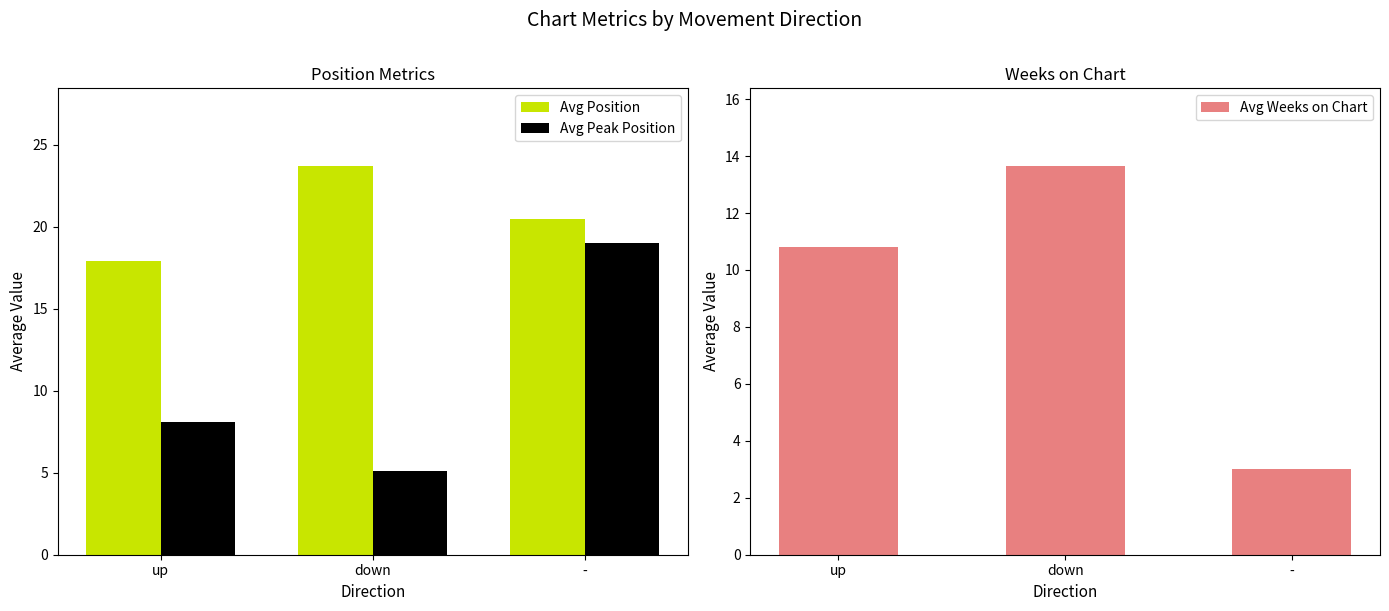

What is the label of the 2nd bar from the right?

down